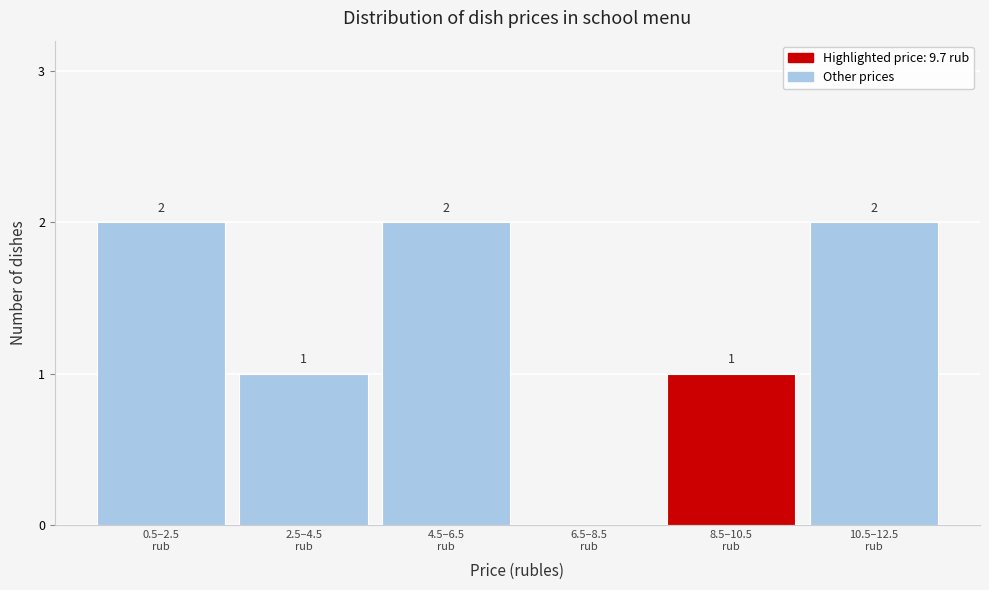

What is the sum of all values?

8